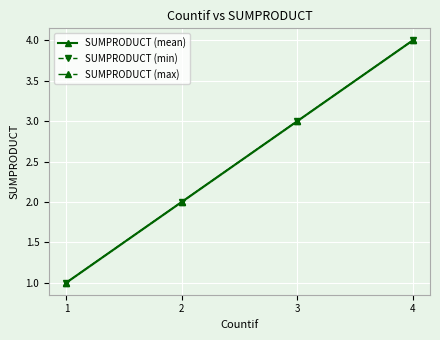

Rank the categories by SUMPRODUCT (max) value from lowest to highest.

1, 2, 3, 4